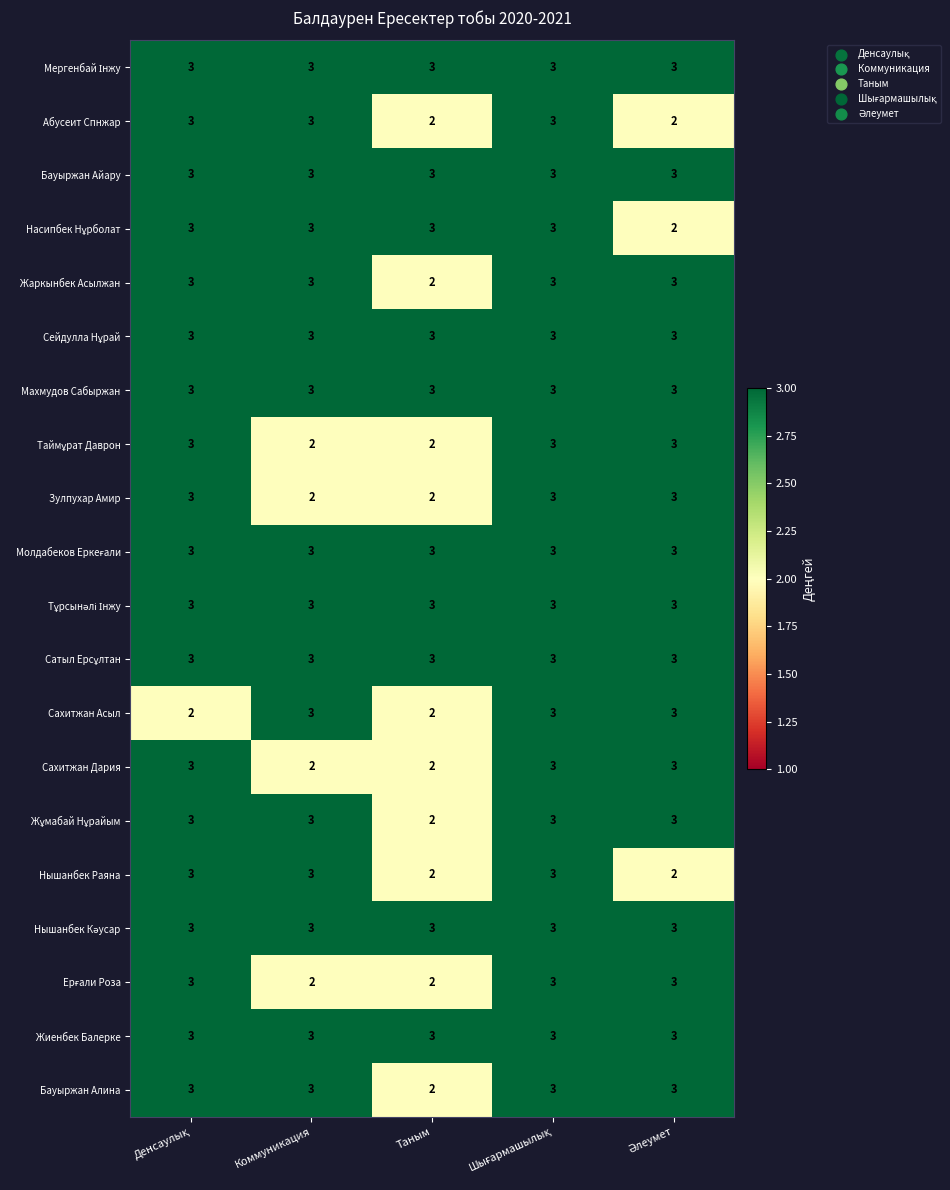

True or false: Махмудов Сабыржан has a value of 3 at Коммуникация.

True